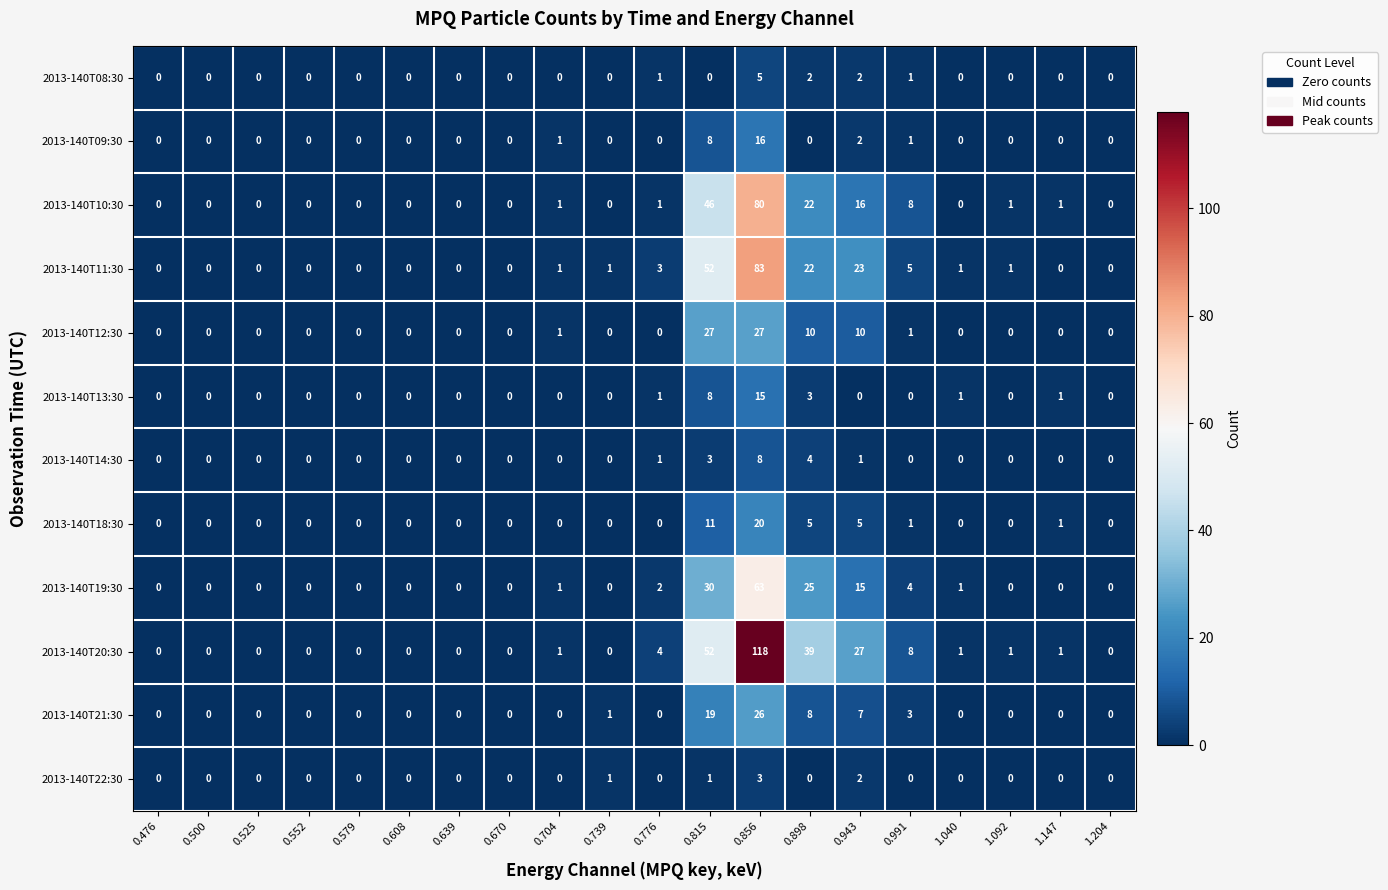

At how many categories does at least one series exceed 59?

1